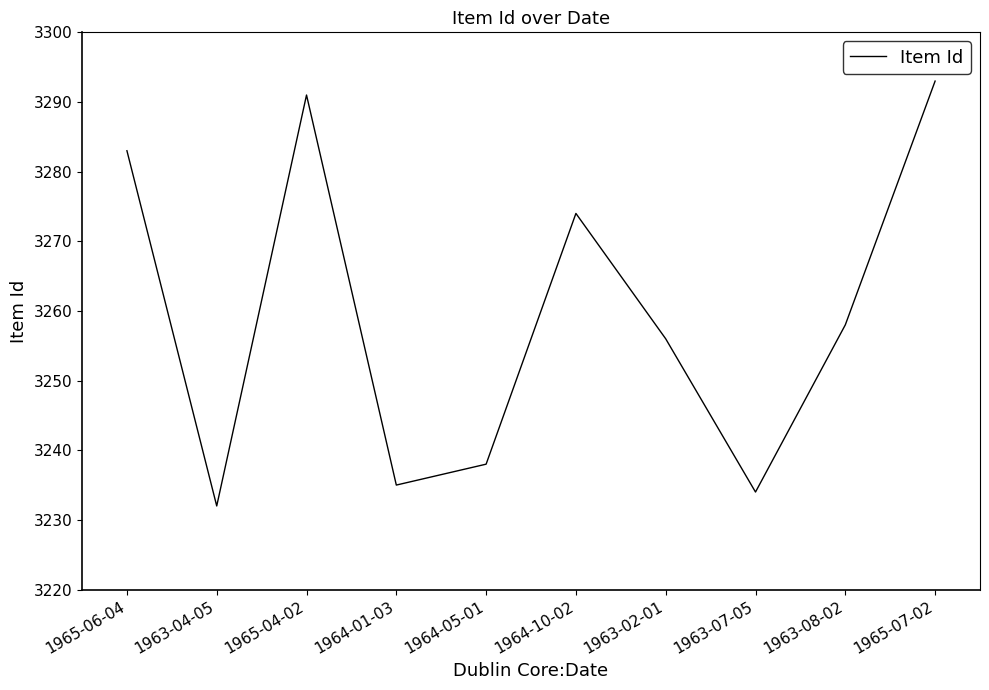

What is the change in value from 1963-02-01 to 1963-07-05?

-22